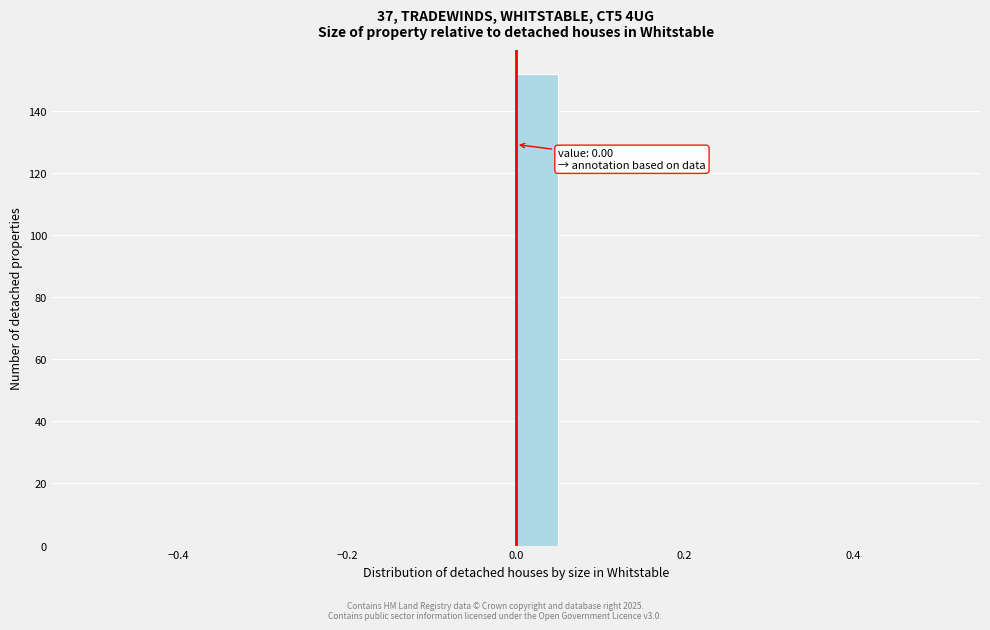

Around what value on the x-axis is the tallest bar? Give the approximate position of its centre, as read against the axis.

0.02